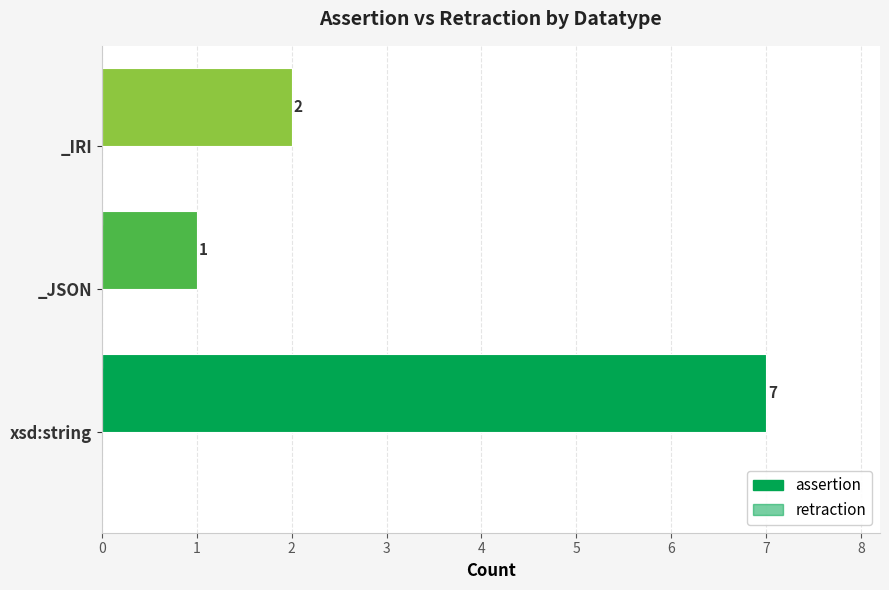

Does the chart contain any negative values?

No